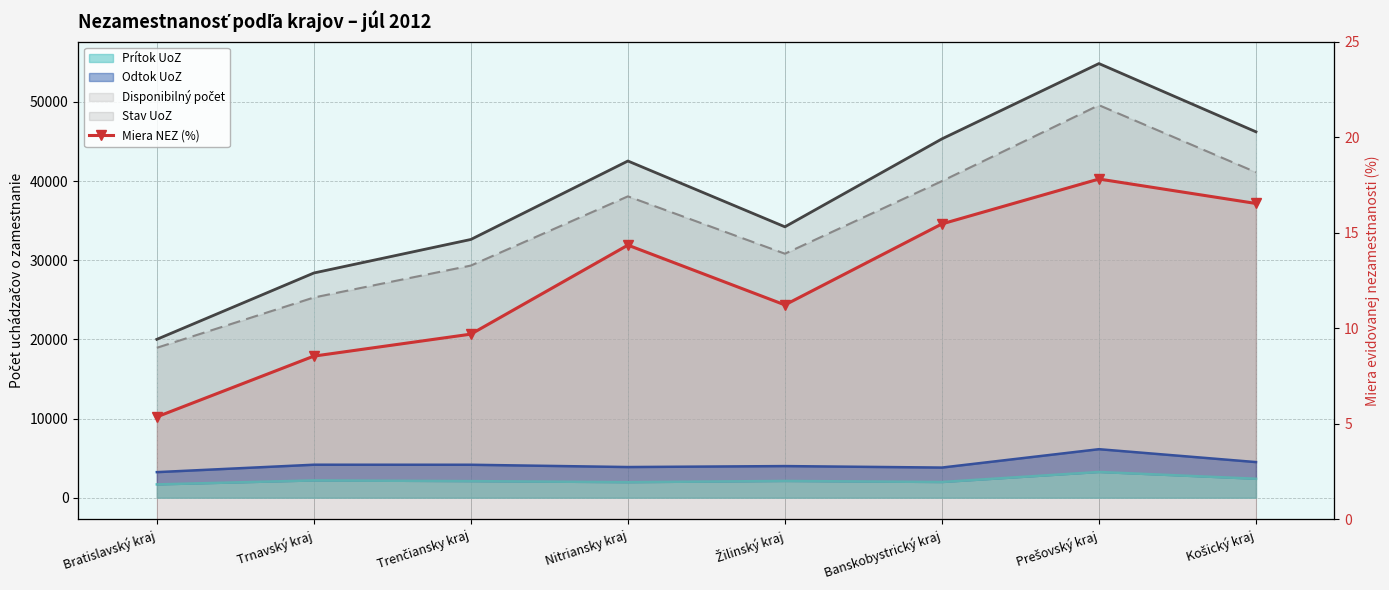

Which label corresponds to the largest value in the chart?

Prešovský kraj